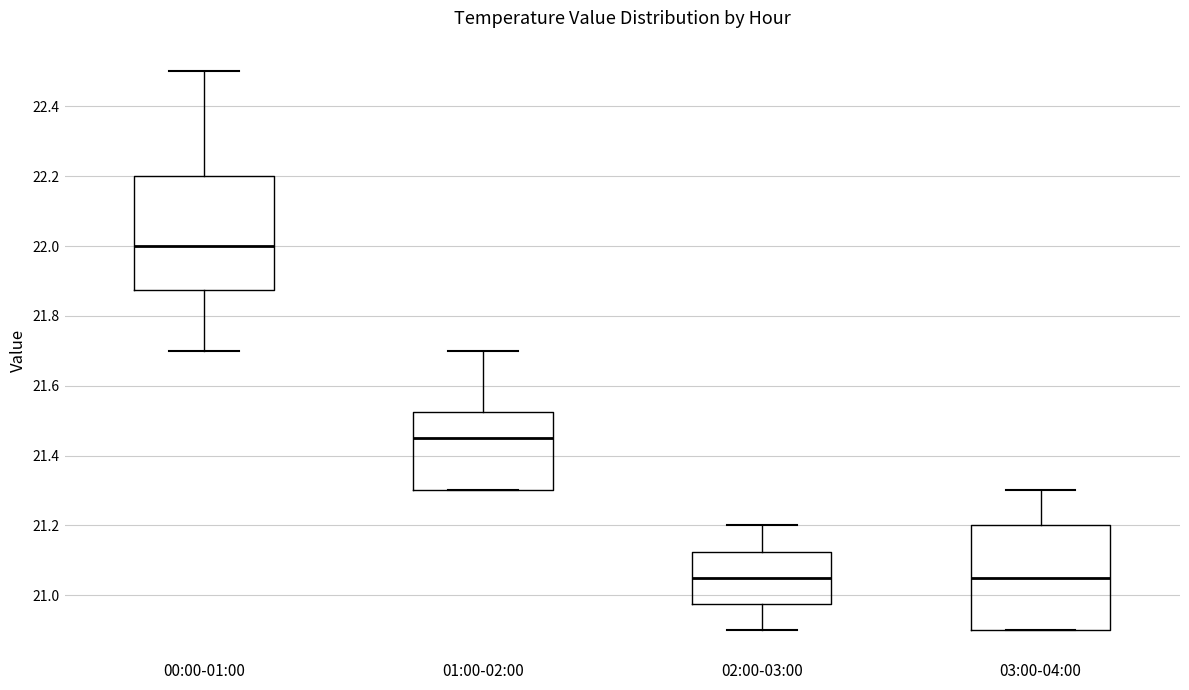

Reading left to right, transcribe this box plot: for each box, give where its median line is, the range the box spans, and where its two whiskers end, as read against the y-axis. The values are not printed on the chart, so give them approximately, as read against the axis.

00:00-01:00: median 22.00, box 21.88 to 22.20, whiskers 21.70 to 22.50
01:00-02:00: median 21.46, box 21.30 to 21.52, whiskers 21.30 to 21.70
02:00-03:00: median 21.06, box 20.98 to 21.12, whiskers 20.90 to 21.20
03:00-04:00: median 21.06, box 20.90 to 21.20, whiskers 20.90 to 21.30